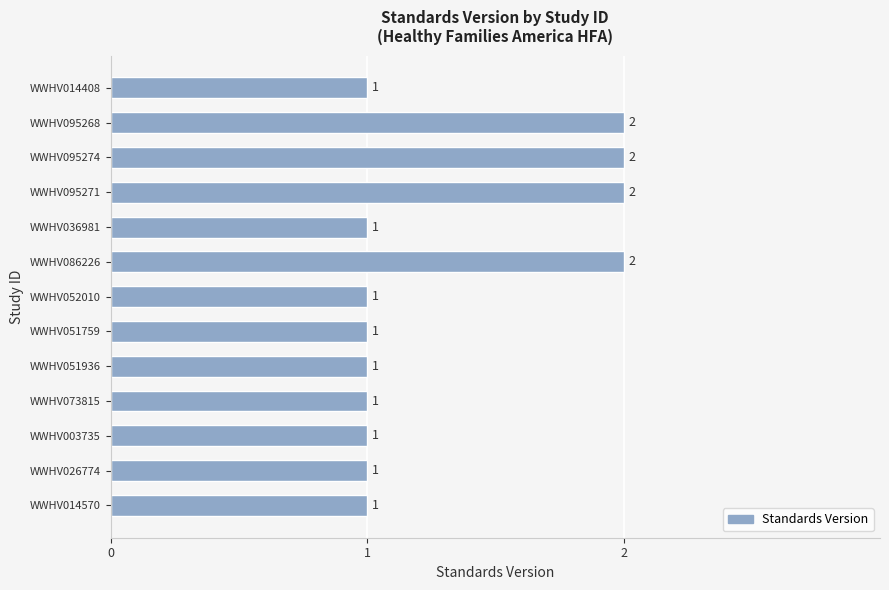

What is the change in value from WWHV051759 to WWHV095271?

+1